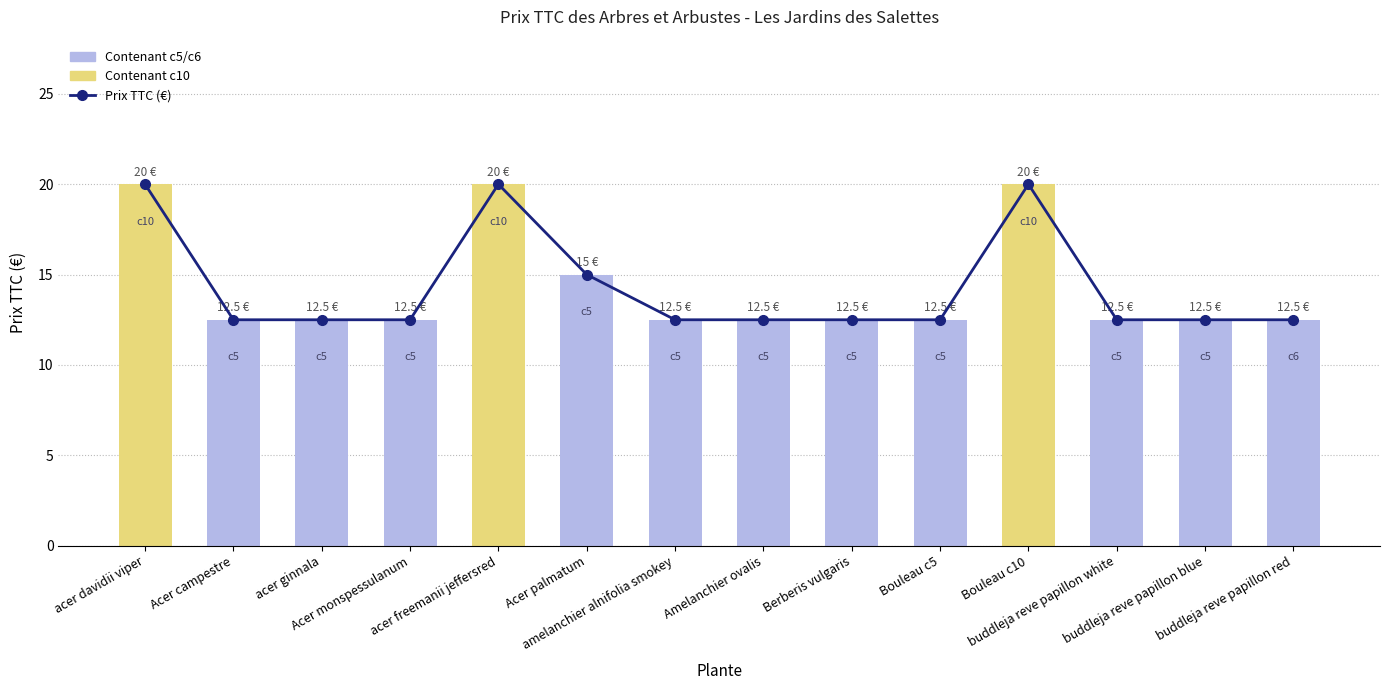

The value at Berberis vulgaris is 20.9. True or false?

False